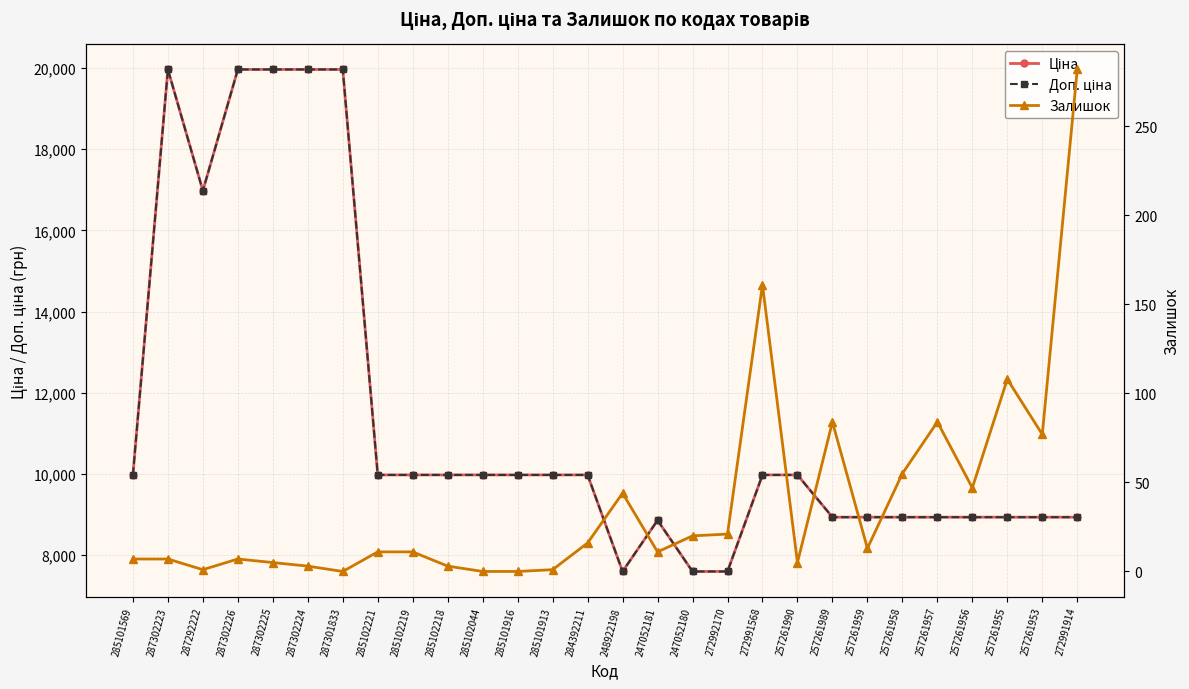

The Залишок series shows 47.0 at 257261956. True or false?

True